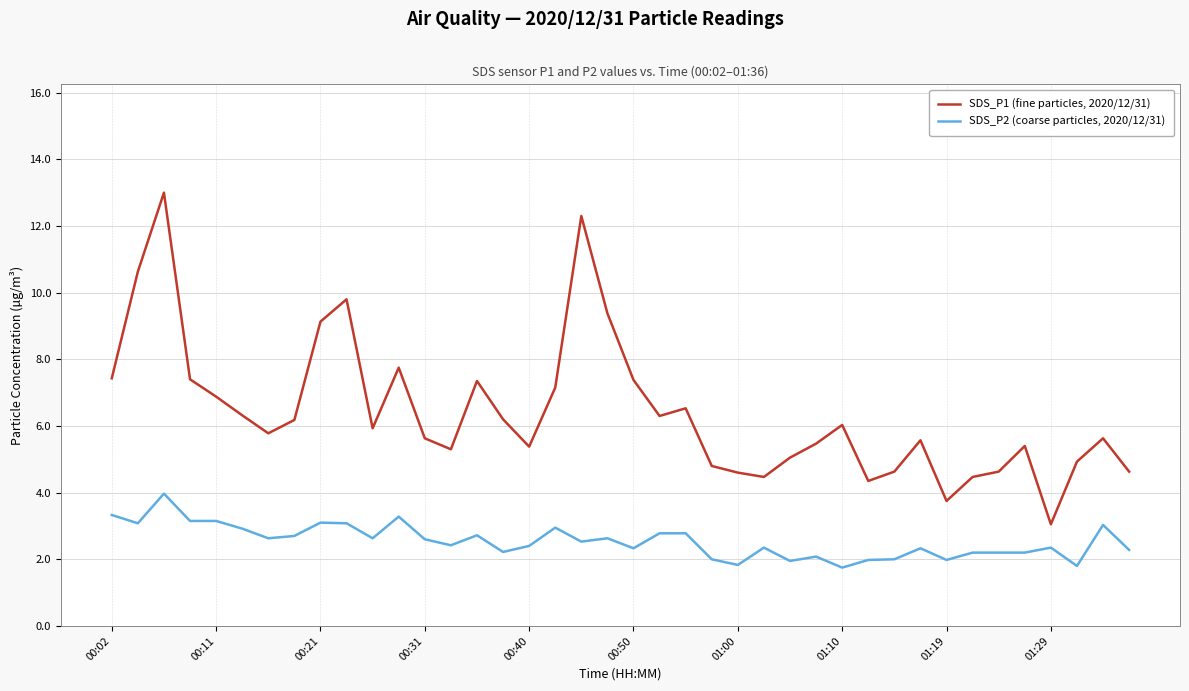

What is the difference between the maximum and minimum values in the SDS_P2 (coarse particles, 2020/12/31) series?

2.2